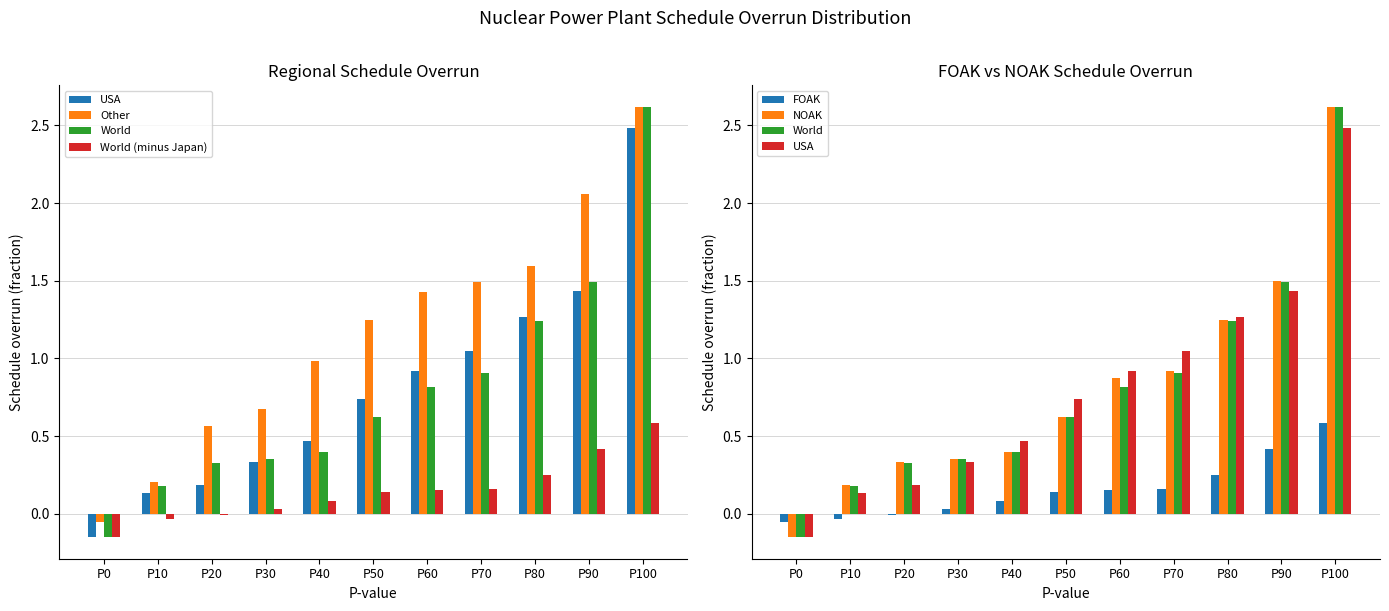

True or false: World has a value of 0.6 at P50.

True